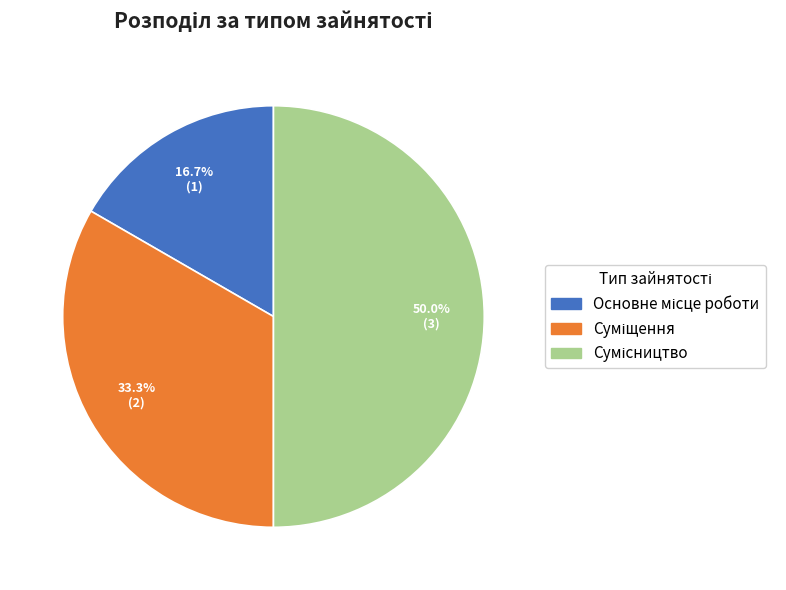

What is the change in value from Суміщення to Сумісництво?

+1